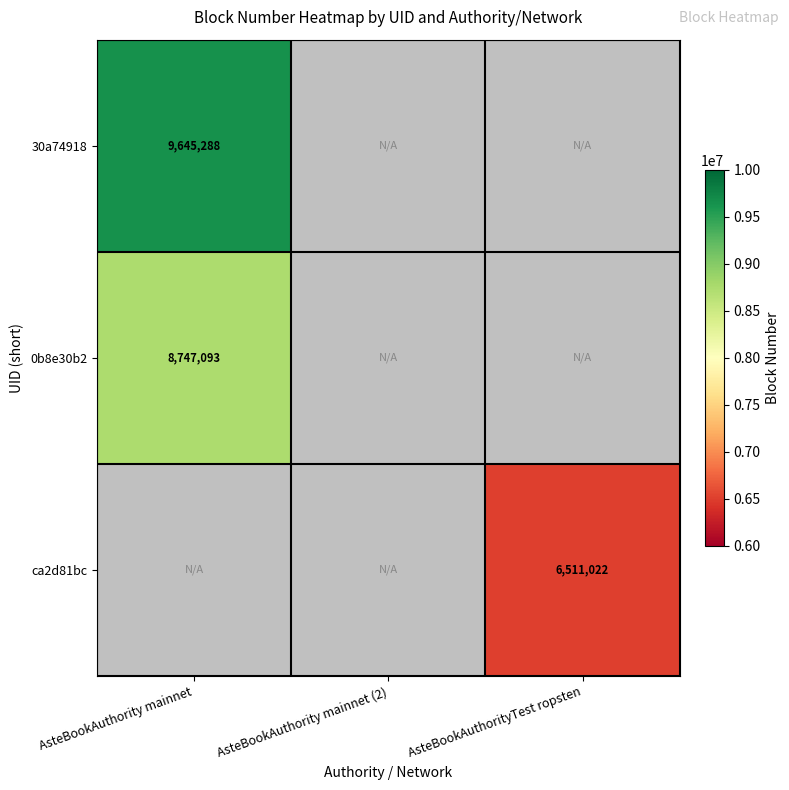

Which category has the highest value across all series?

AsteBookAuthority mainnet